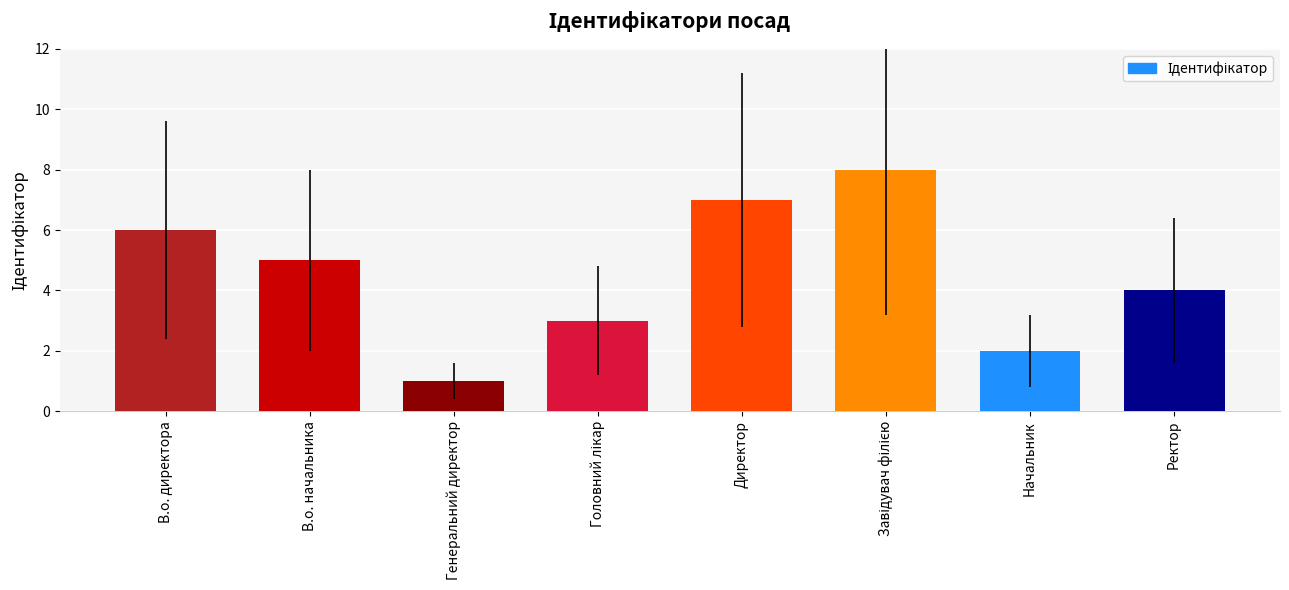

What is the label of the 1st bar from the right?

Ректор